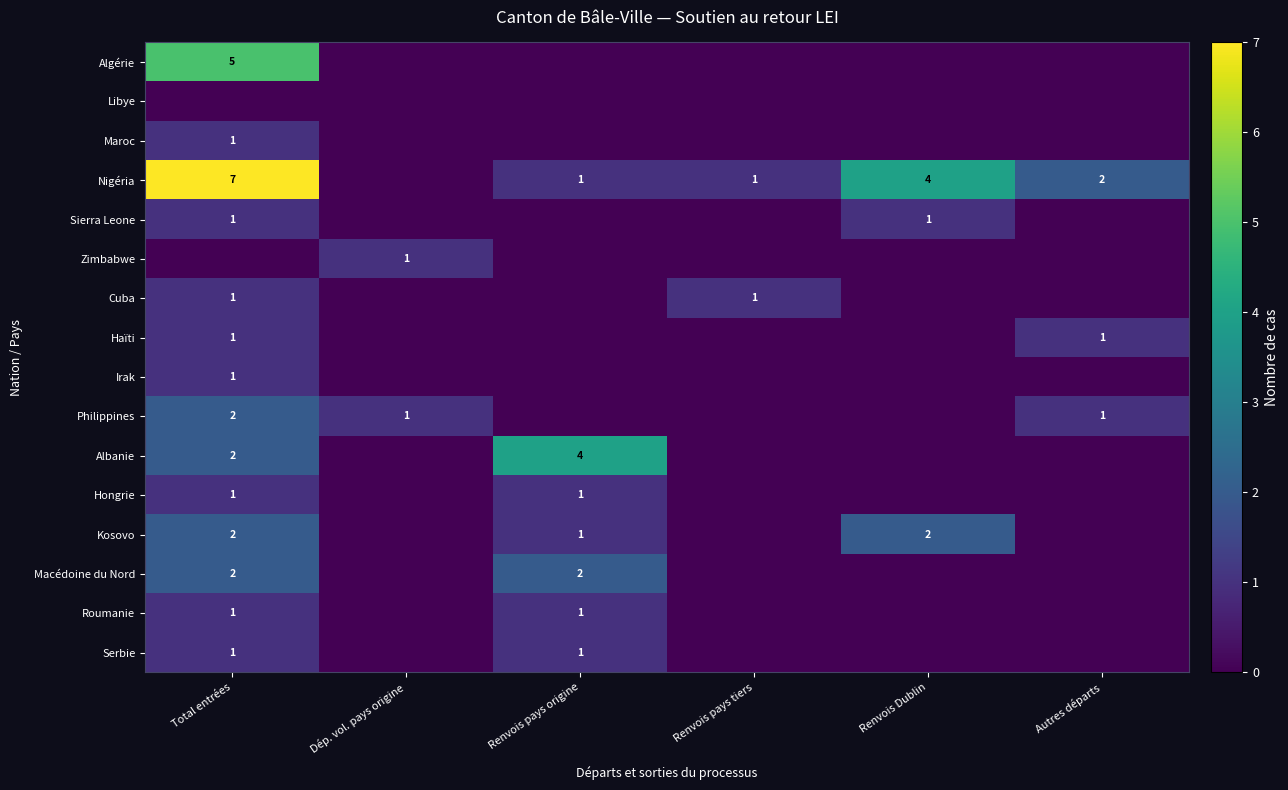

Which label corresponds to the smallest value in the chart?

Dép. vol. pays origine